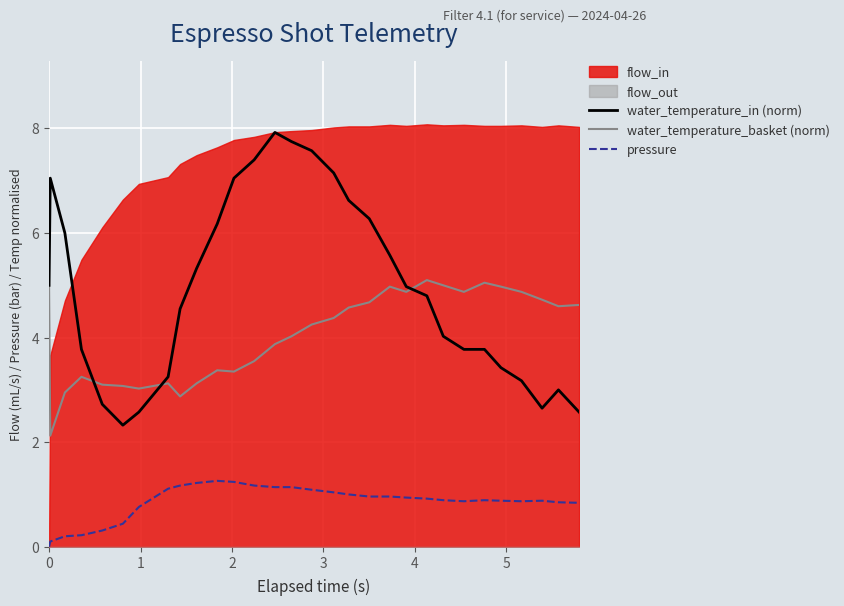

True or false: pressure and water_temperature_in (norm) cross at least once.

False